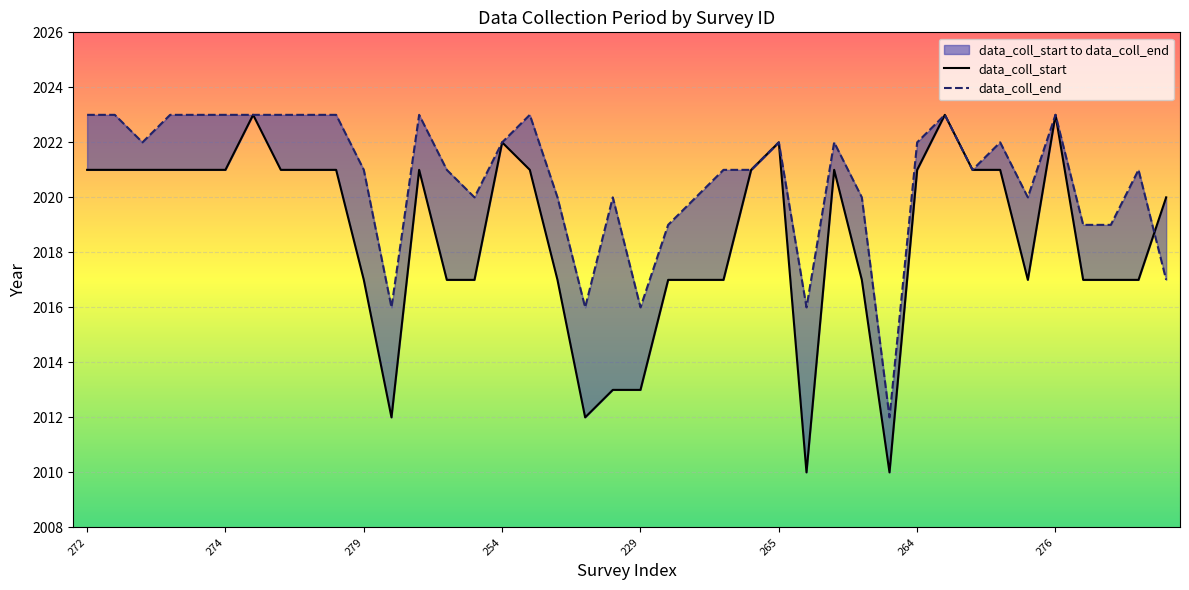

What is the sum of all data_coll_end values?

80827